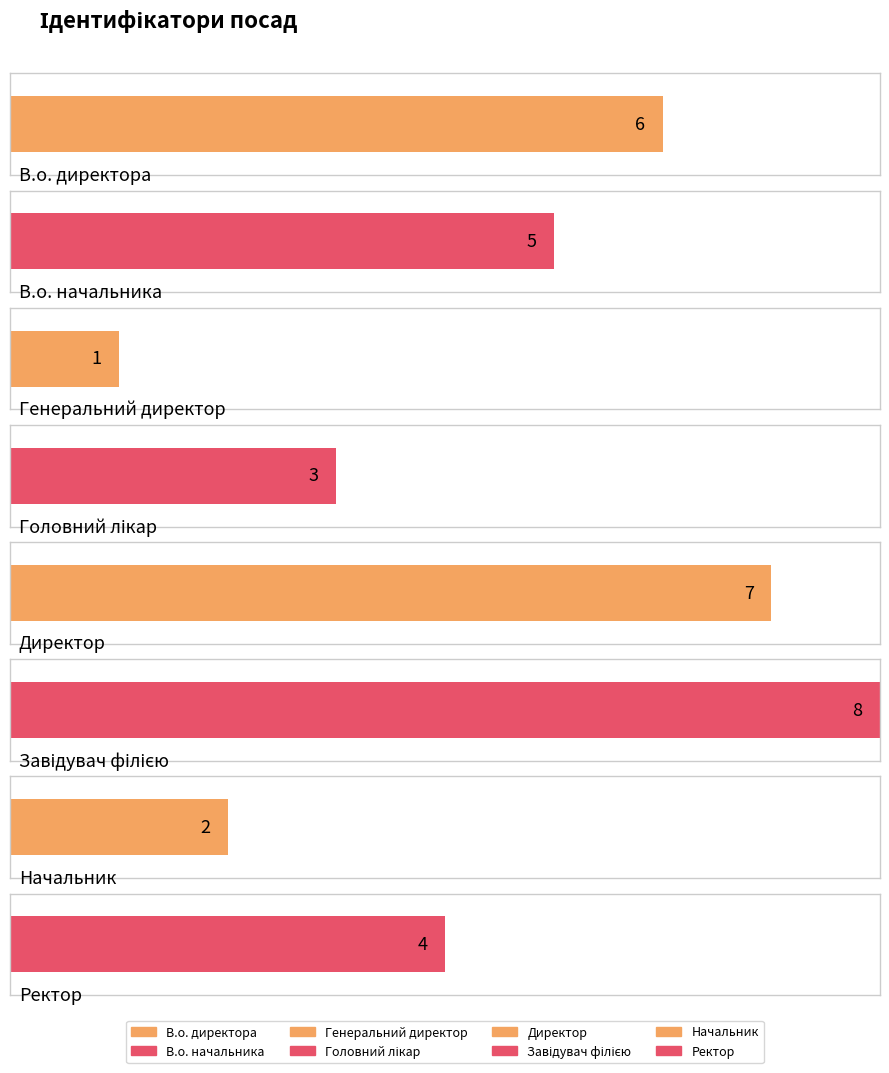

Are the bars horizontal?

Yes